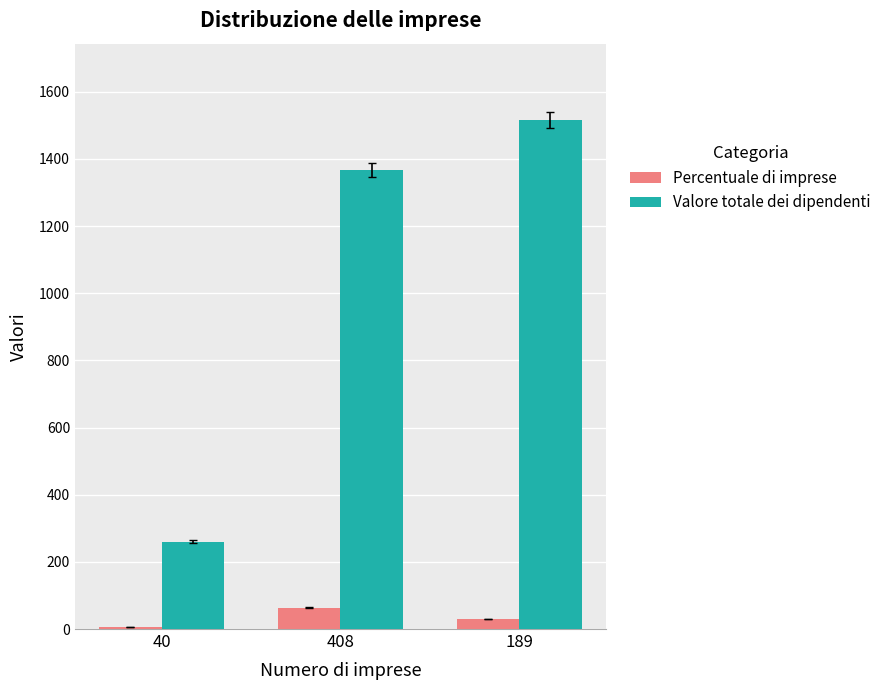

Between 408 and 189, which series saw the biggest shift?

Valore totale dei dipendenti